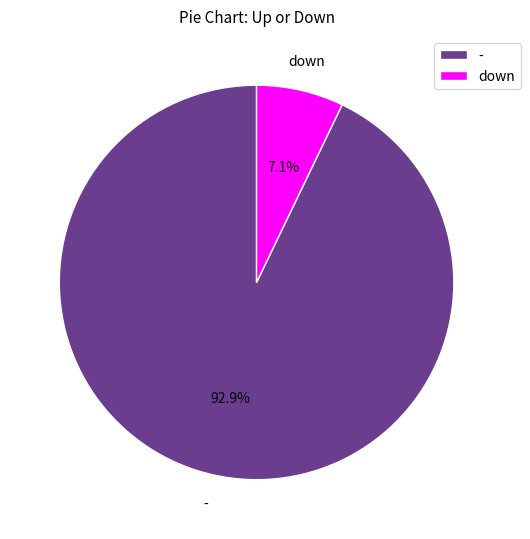

To the nearest percent, what is the difference between the - and down slice percentages?

86%